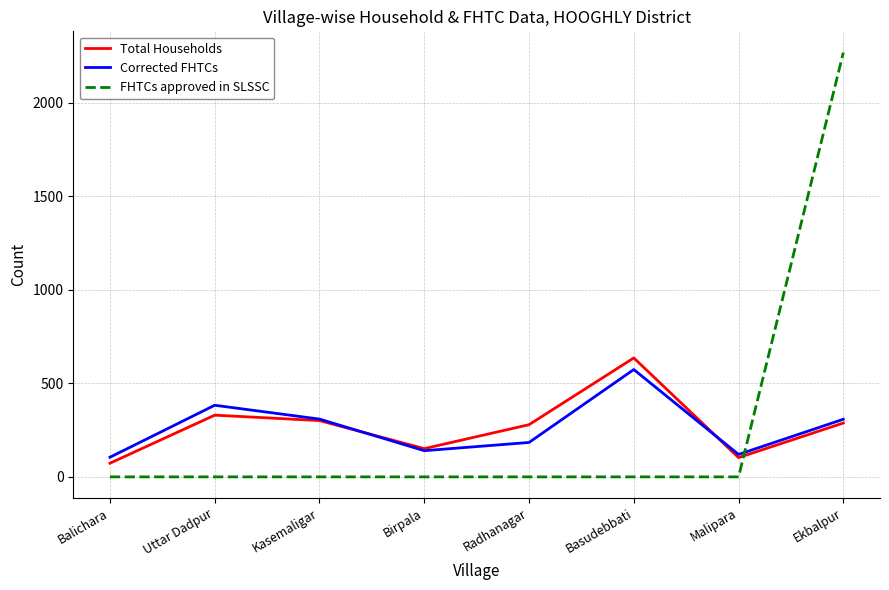

What is the difference between the highest and lowest values at Uttar Dadpur?

383